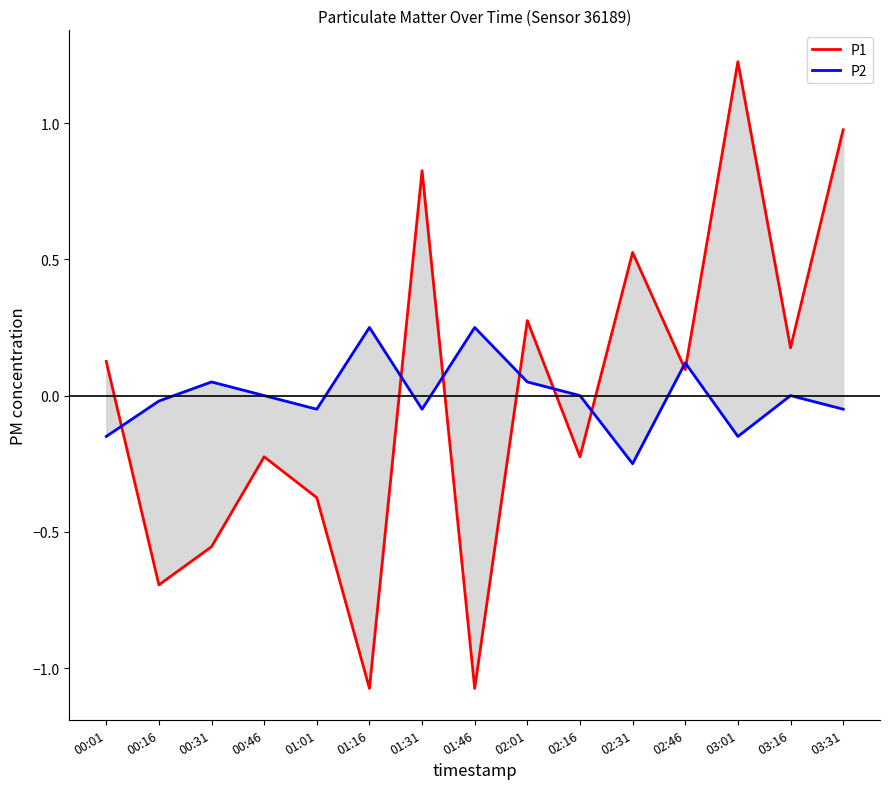

How many lines are shown in the chart?

2